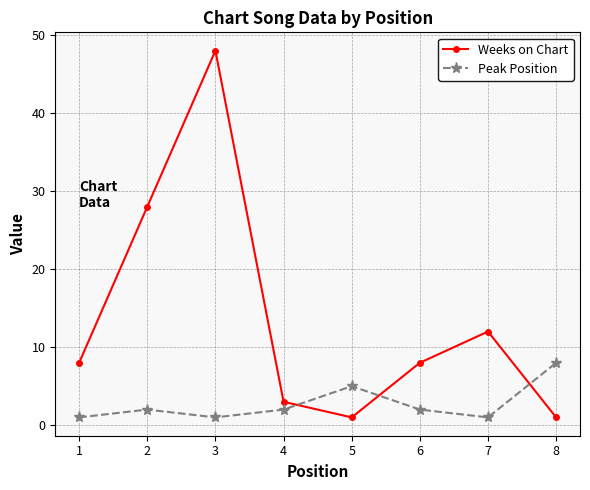

True or false: Weeks on Chart and Peak Position intersect in this chart.

True